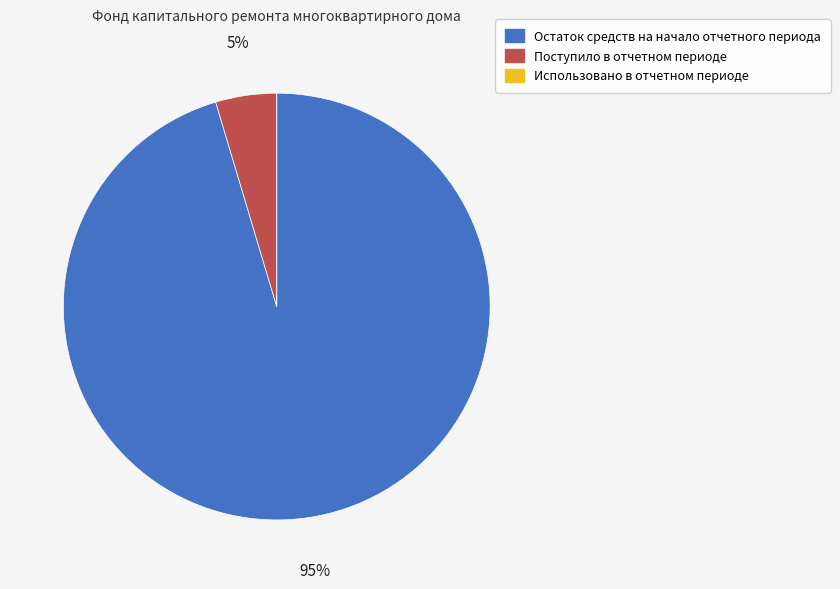

Which category has the biggest portion of the pie?

Остаток средств на начало отчетного периода